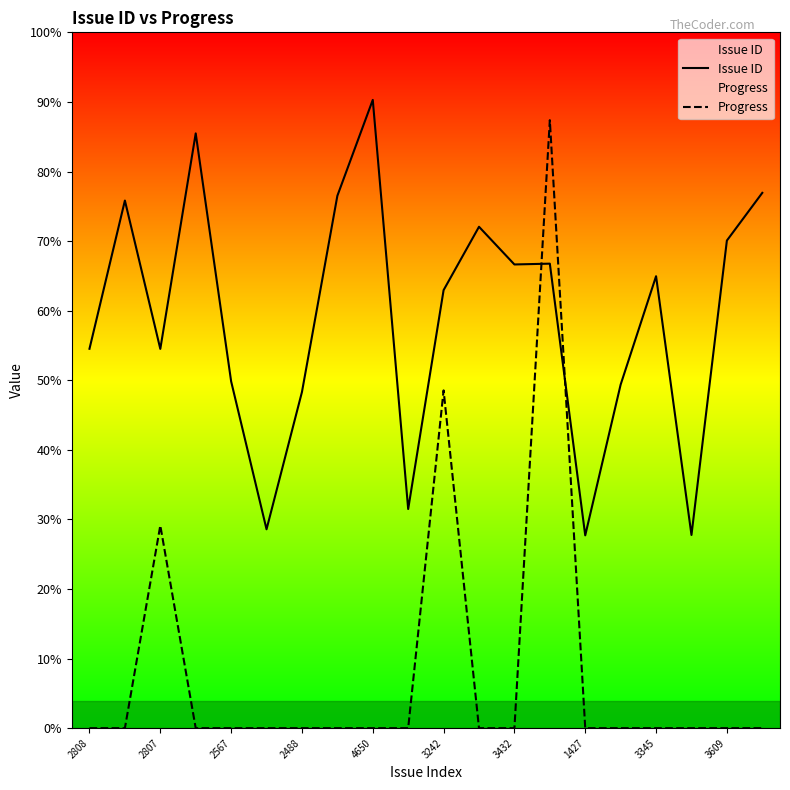

What position from the left is 3609?

10